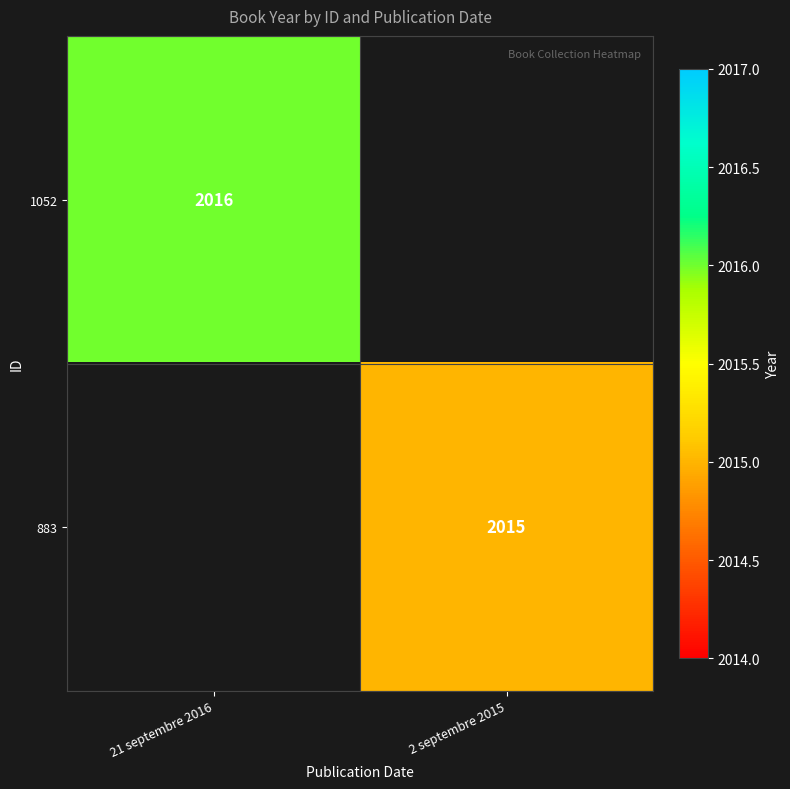

How many data points does each series have?

2